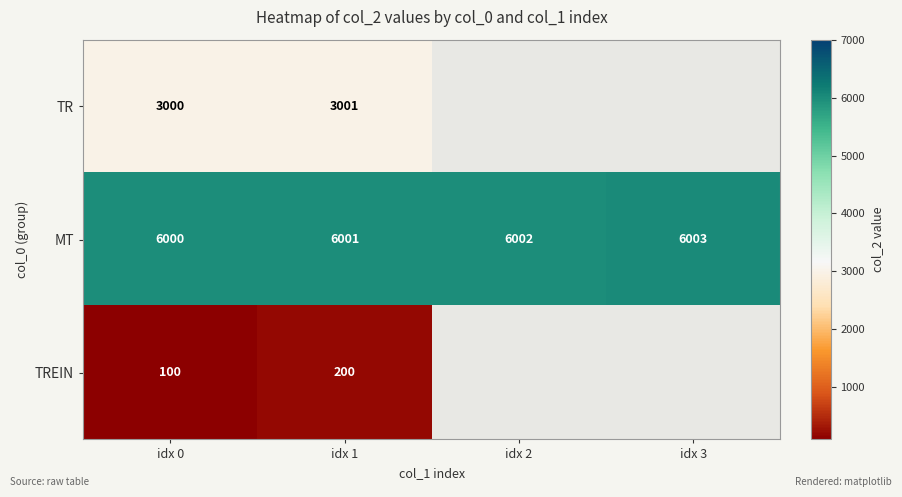

What is the total value across all series at idx 0?

9100